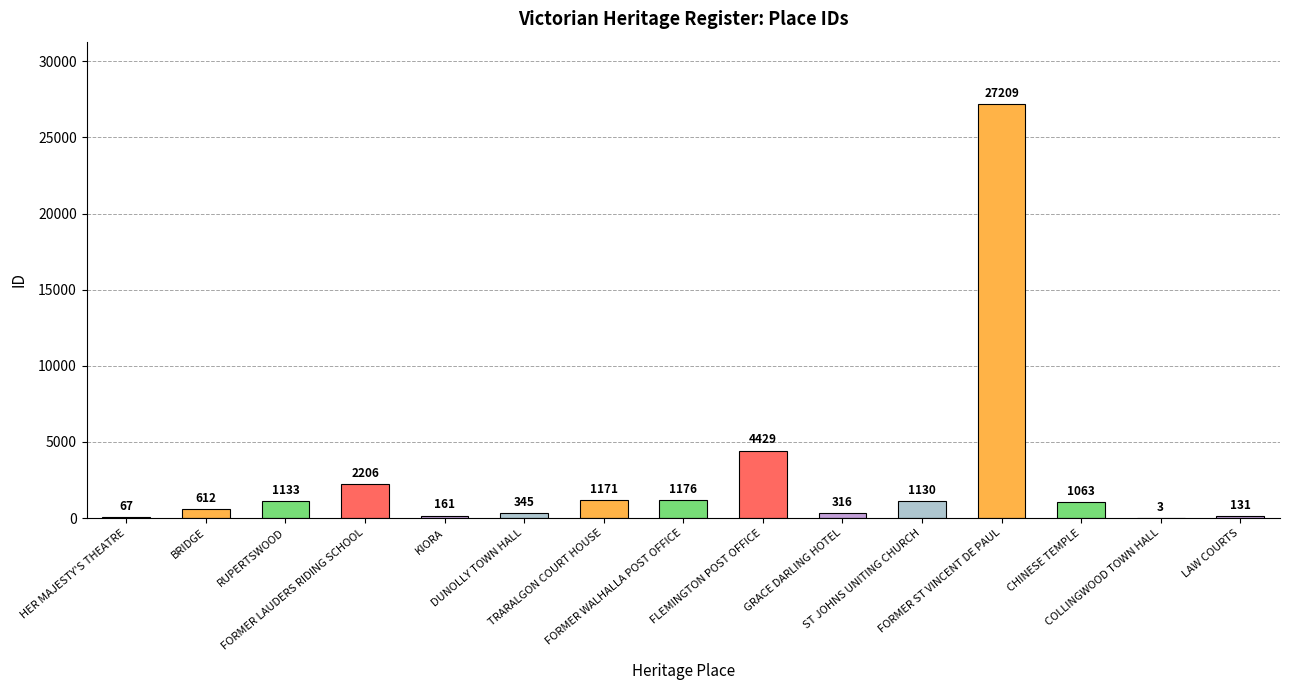

Reading left to right, extract all data points from this chart.

HER MAJESTY'S THEATRE=67	BRIDGE=612	RUPERTSWOOD=1133	FORMER LAUDERS RIDING SCHOOL=2206	KIORA=161	DUNOLLY TOWN HALL=345	TRARALGON COURT HOUSE=1171	FORMER WALHALLA POST OFFICE=1176	FLEMINGTON POST OFFICE=4429	GRACE DARLING HOTEL=316	ST JOHNS UNITING CHURCH=1130	FORMER ST VINCENT DE PAUL=27209	CHINESE TEMPLE=1063	COLLINGWOOD TOWN HALL=3	LAW COURTS=131